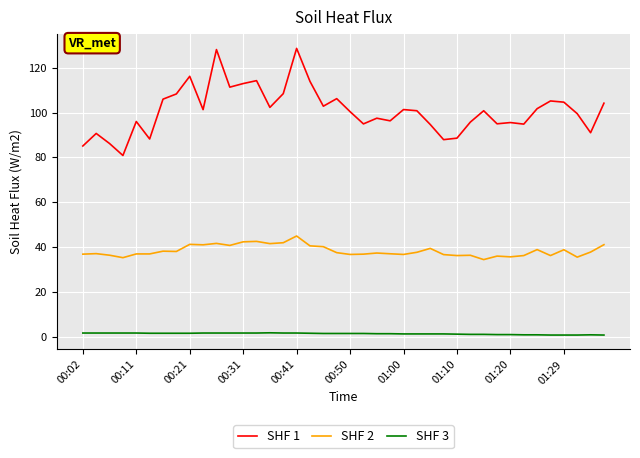

Which series has the largest total across all categories?

SHF 1